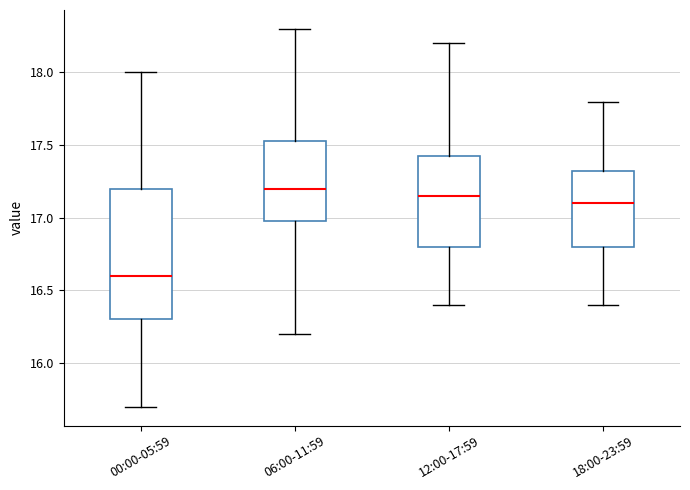

Reading left to right, read every box against the y-axis: the position of its median line, the range the box covers, and the ends of its whiskers. The values are not printed on the chart, so give them approximately, as read against the axis.

00:00-05:59: median 16.60, box 16.30 to 17.20, whiskers 15.70 to 18.00
06:00-11:59: median 17.20, box 17.00 to 17.55, whiskers 16.20 to 18.30
12:00-17:59: median 17.15, box 16.80 to 17.45, whiskers 16.40 to 18.20
18:00-23:59: median 17.10, box 16.80 to 17.35, whiskers 16.40 to 17.80